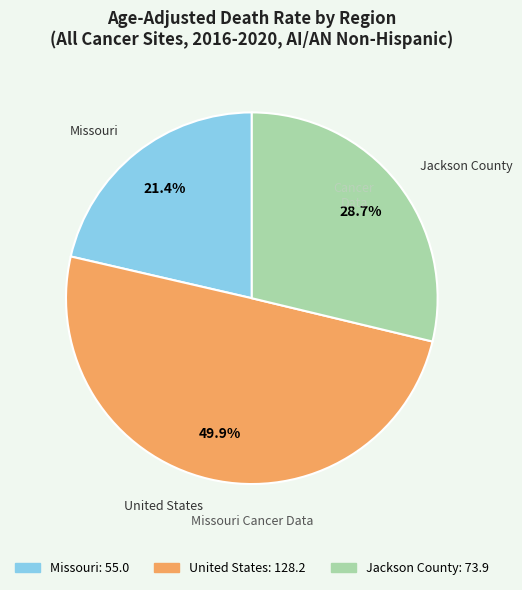

What portion of the pie excludes Missouri?

78.6%